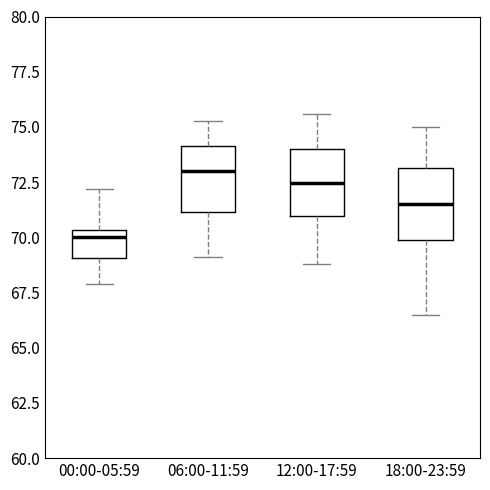

Reading left to right, transcribe this box plot: for each box, give where its median line is, the range the box spans, and where its two whiskers end, as read against the y-axis. The values are not printed on the chart, so give them approximately, as read against the axis.

00:00-05:59: median 70.0, box 69.0 to 70.5, whiskers 68.0 to 72.0
06:00-11:59: median 73.0, box 71.0 to 74.0, whiskers 69.0 to 75.5
12:00-17:59: median 72.5, box 71.0 to 74.0, whiskers 69.0 to 75.5
18:00-23:59: median 71.5, box 70.0 to 73.0, whiskers 66.5 to 75.0